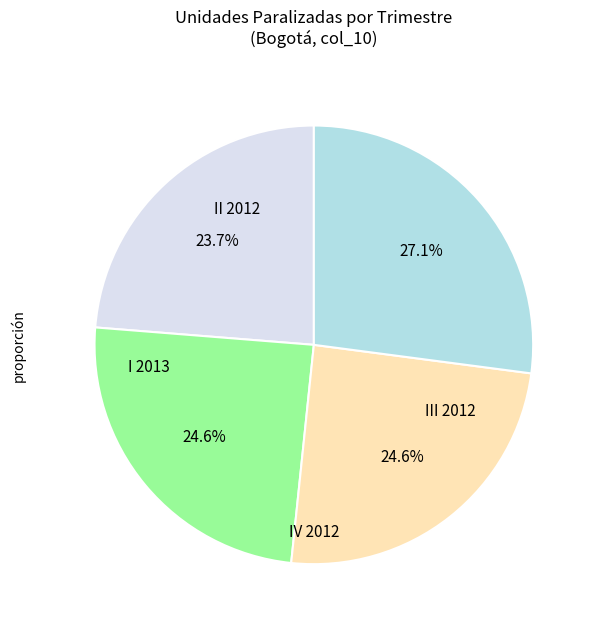

Is there a majority slice in this chart?

No